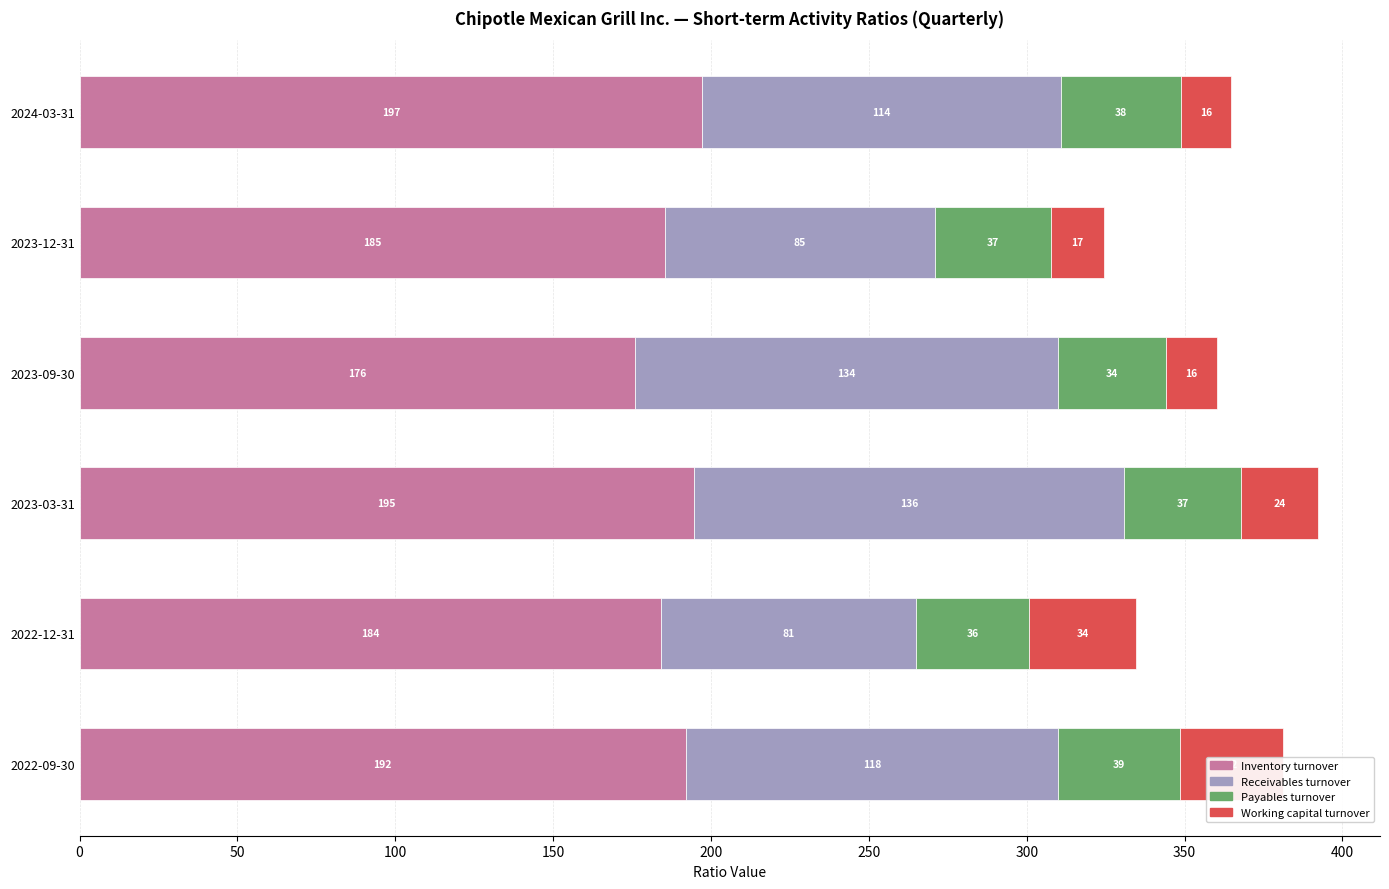

What is the total value across all series at 2022-09-30?

381.0